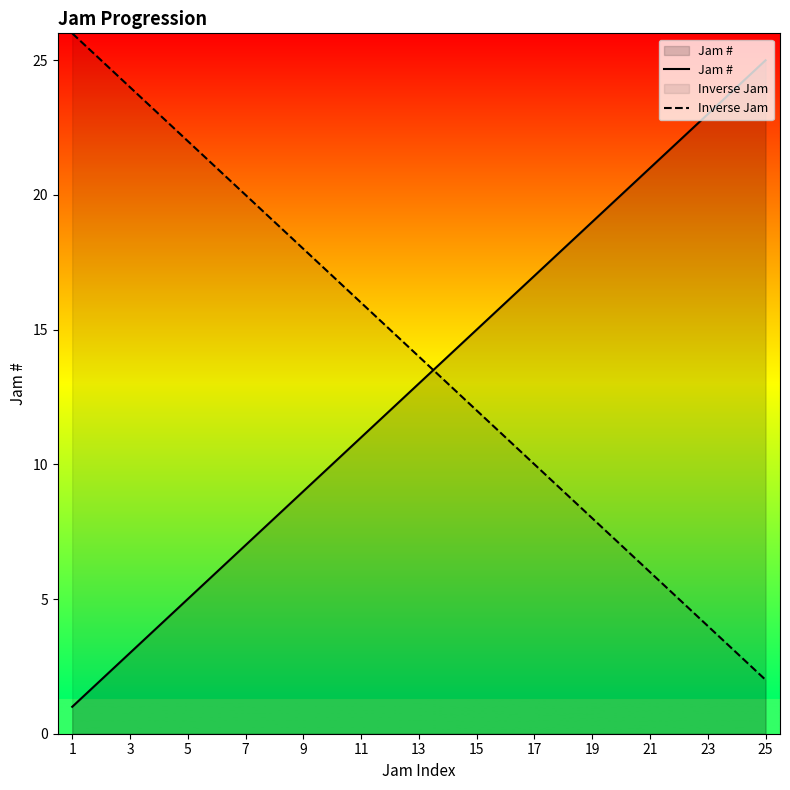

What is the average value of the Inverse Jam series?

14